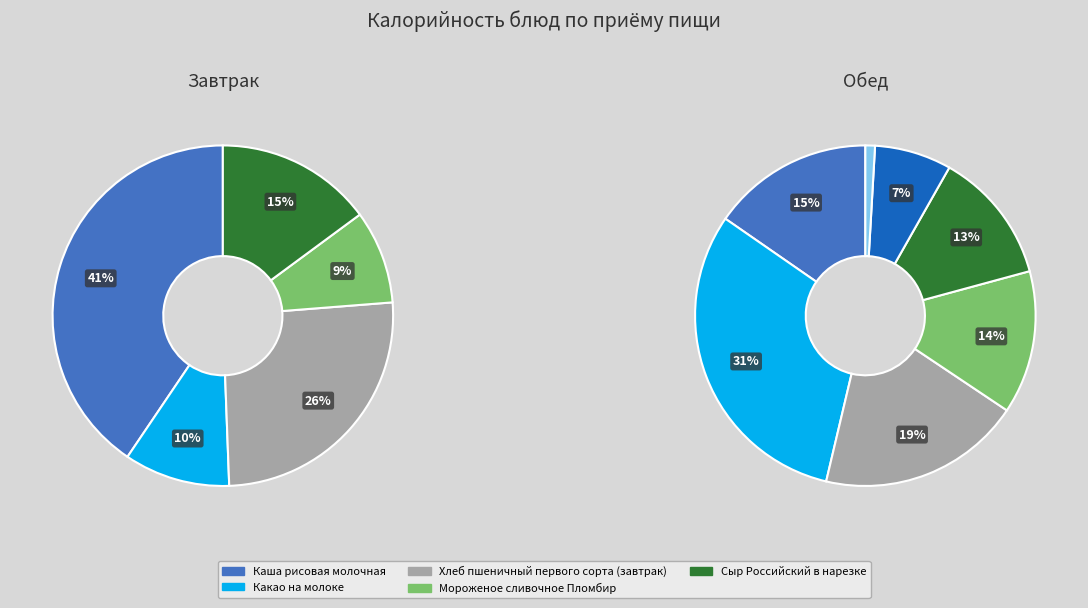

Rank the series at Каша рисовая молочная from highest to lowest value.

Завтрак, Обед